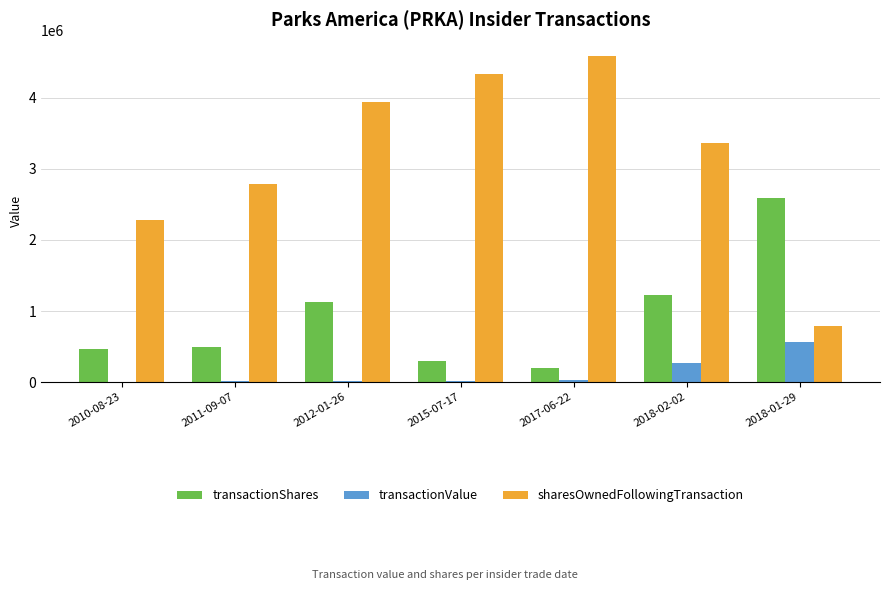

Which series has the largest total across all categories?

sharesOwnedFollowingTransaction